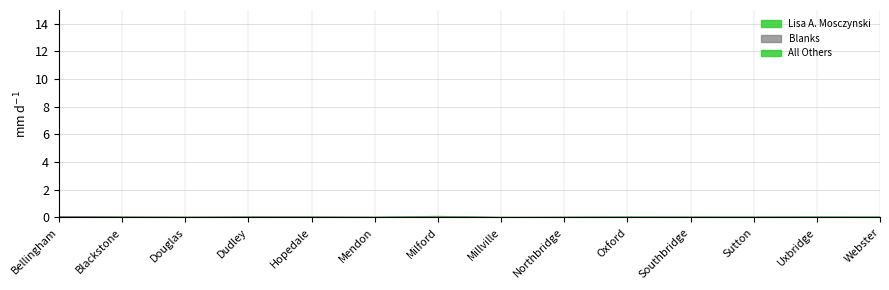

How many lines are shown in the chart?

3